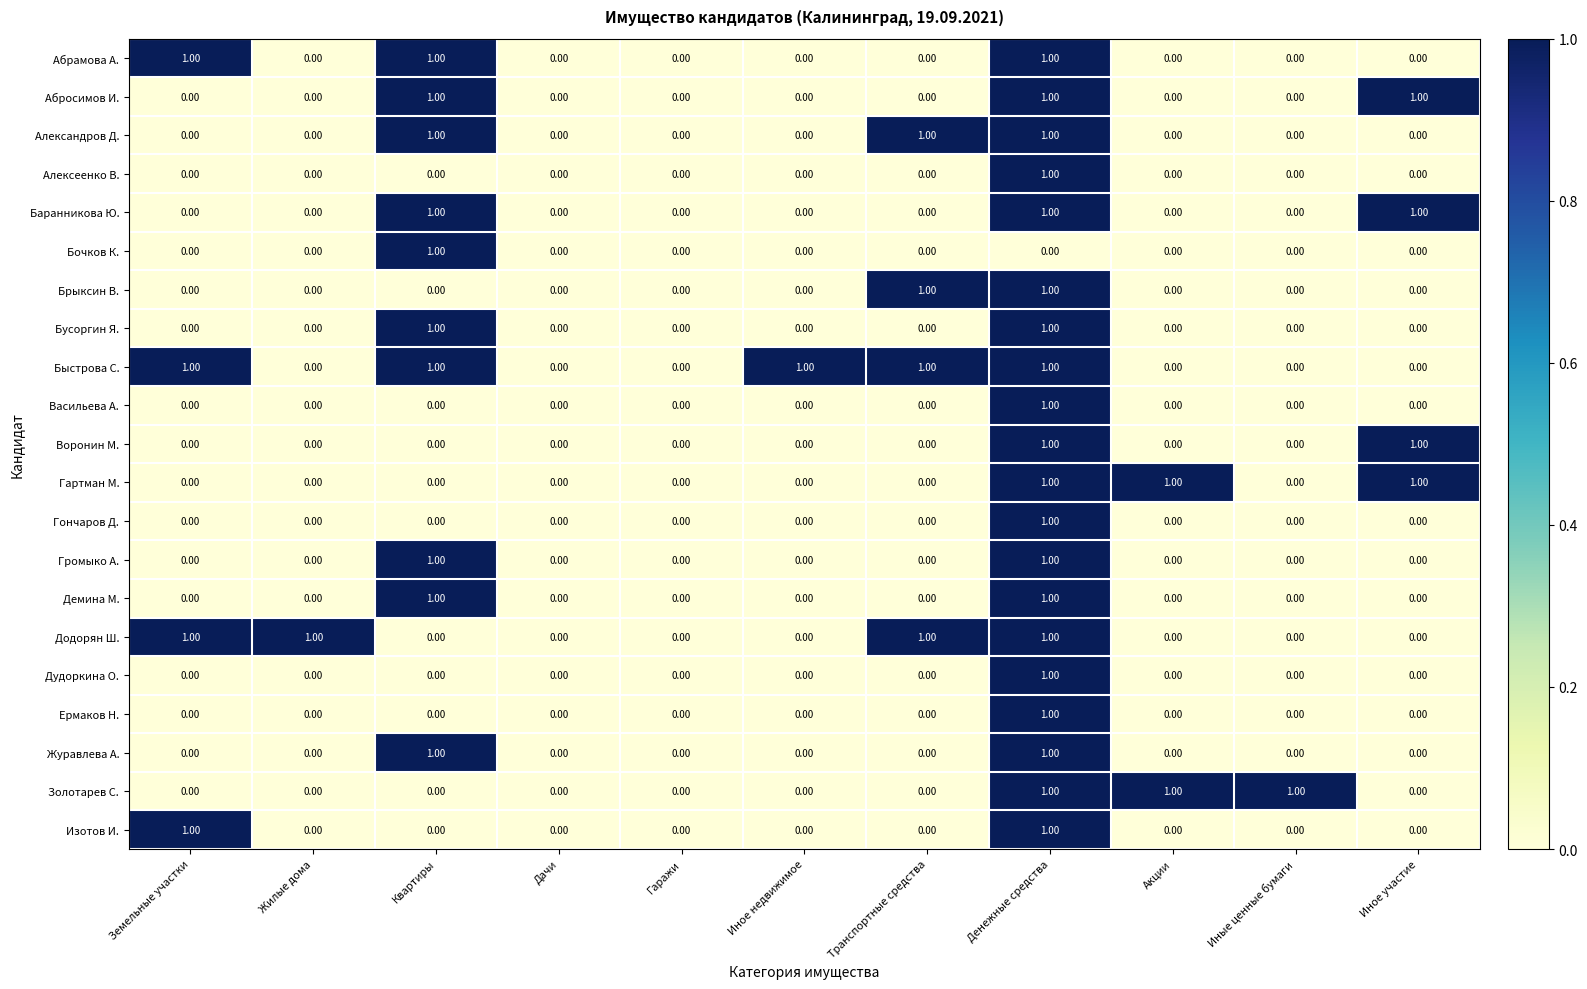

What is the sum of all Додорян Ш. values?

4